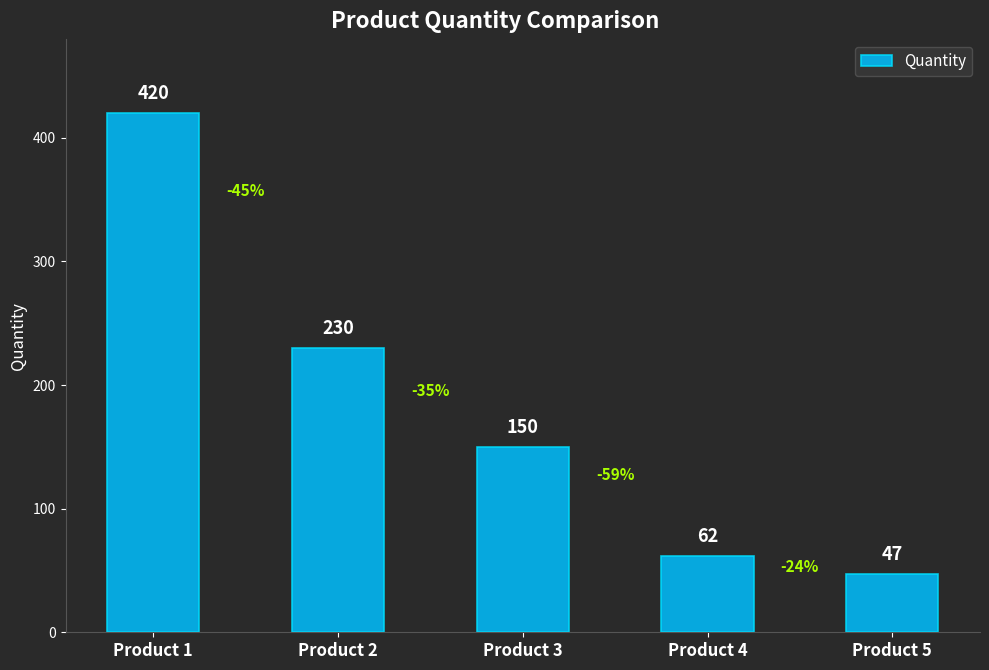

The chart shows a value of 169 at Product 1. True or false?

False